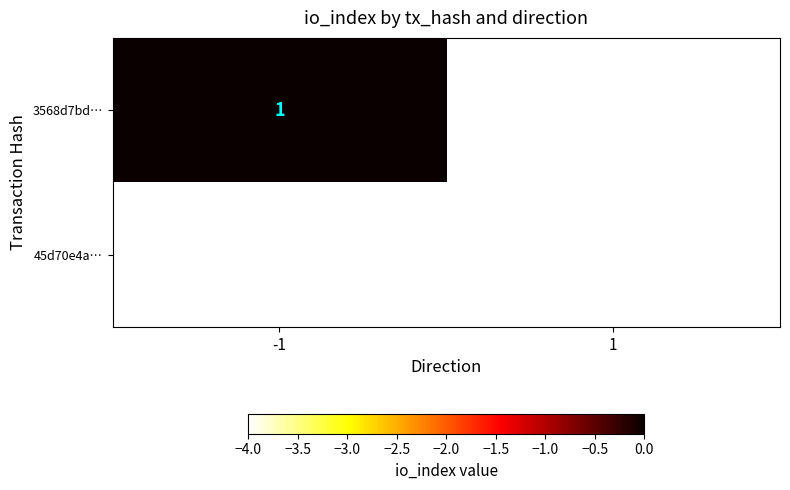

Reading left to right, what are all the values shown in this chart?

3568d7bd…: 1	0
45d70e4a…: 0	0